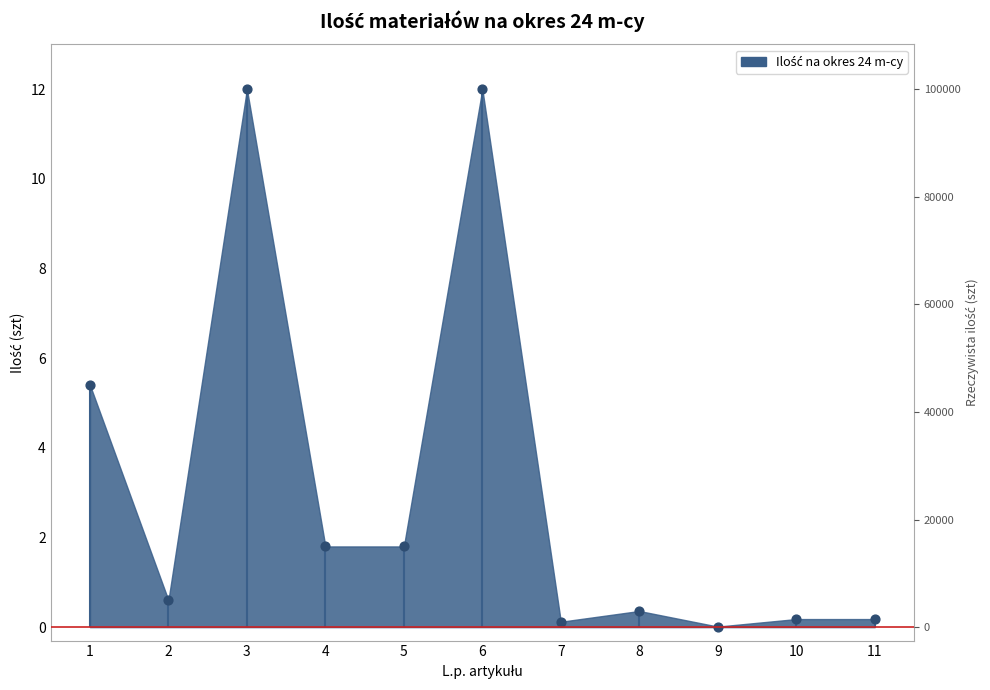

Between 6 and 3, which is larger?

6